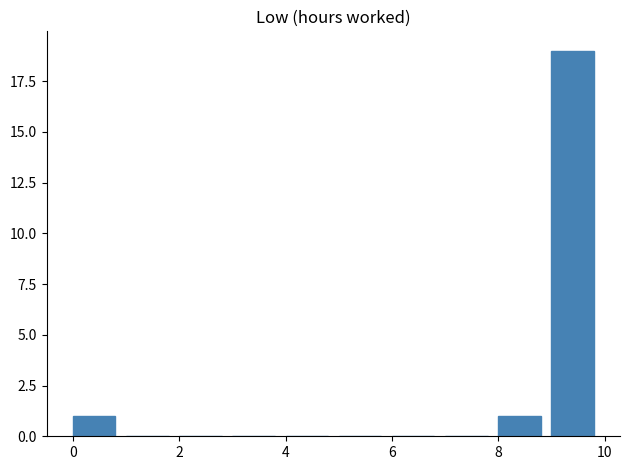

What is the maximum value shown in the chart?

19